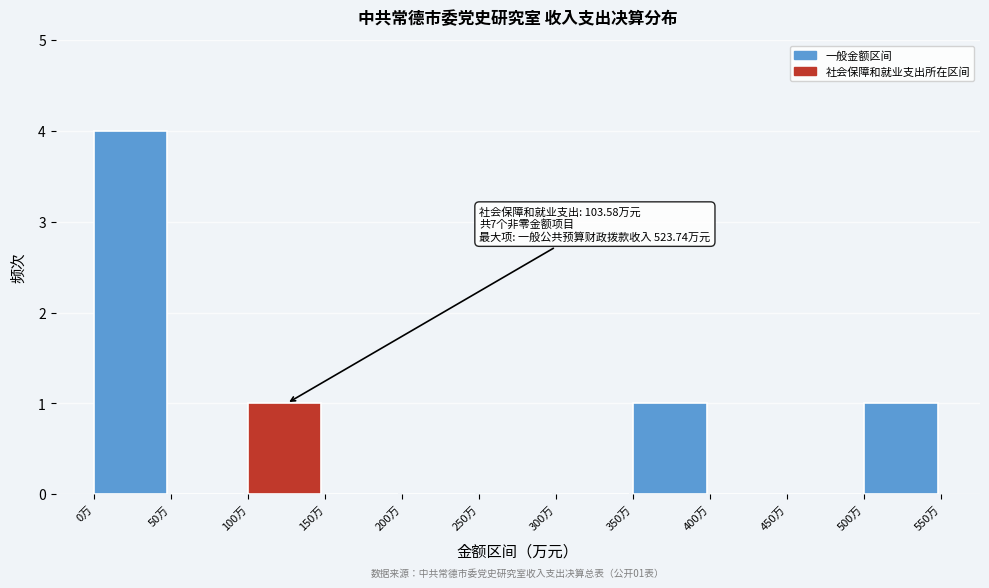

Which range on the x-axis has the tallest bar?

0 to 50